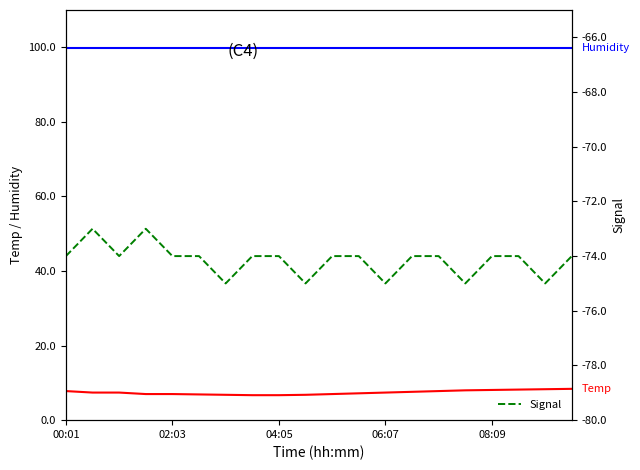

What position from the left is 04:05?

3